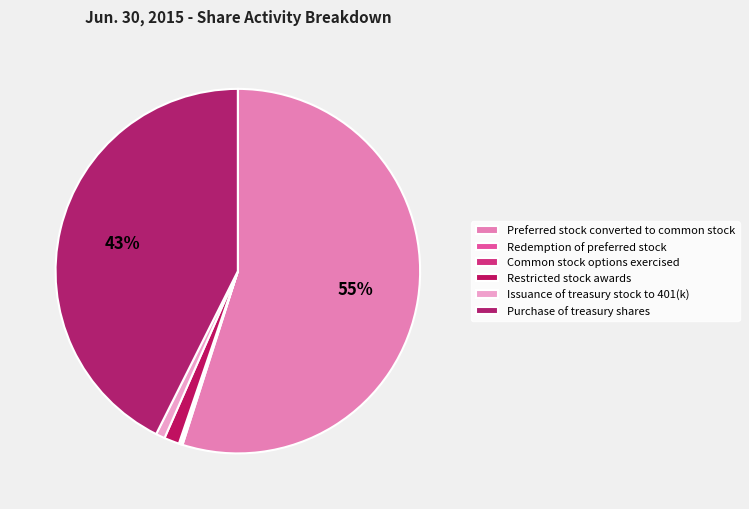

Which category has the biggest portion of the pie?

Preferred stock converted to common stock